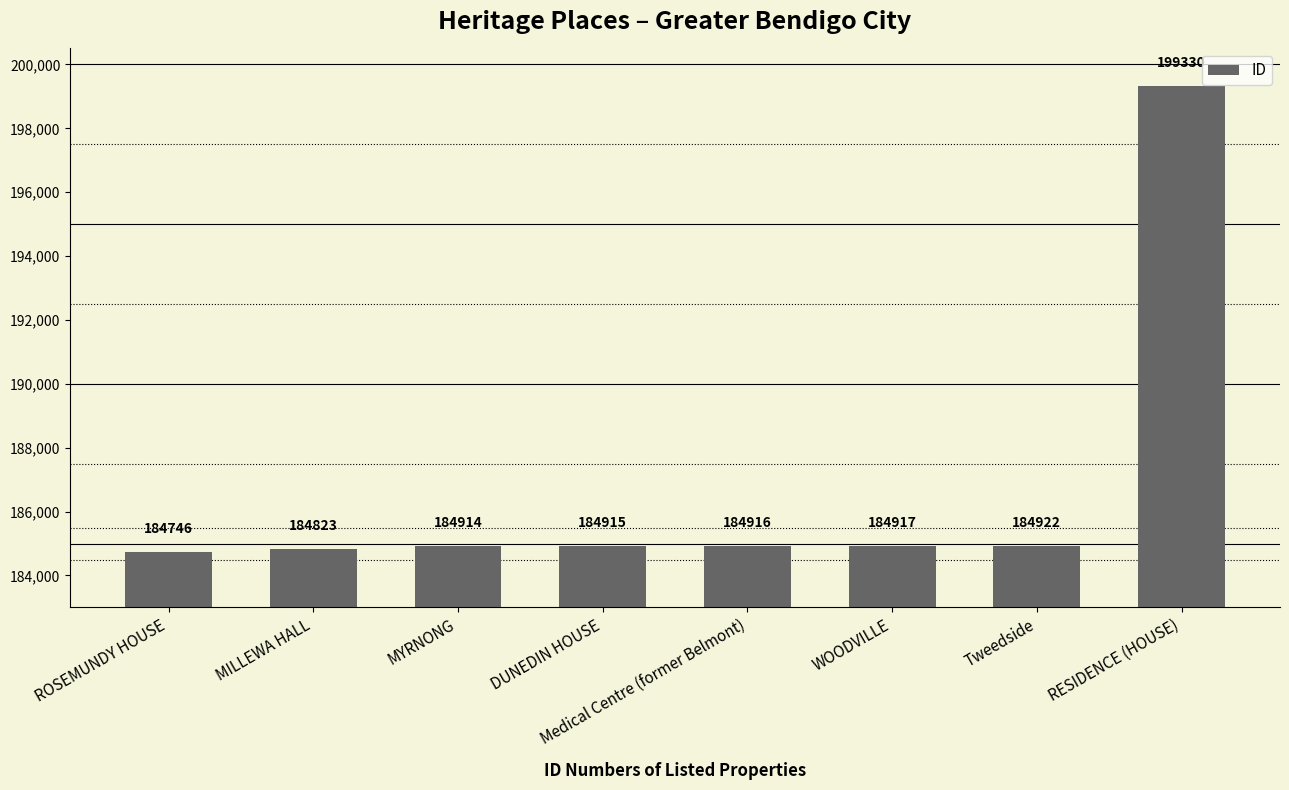

Where is the data nearest to the value 192038?

Tweedside